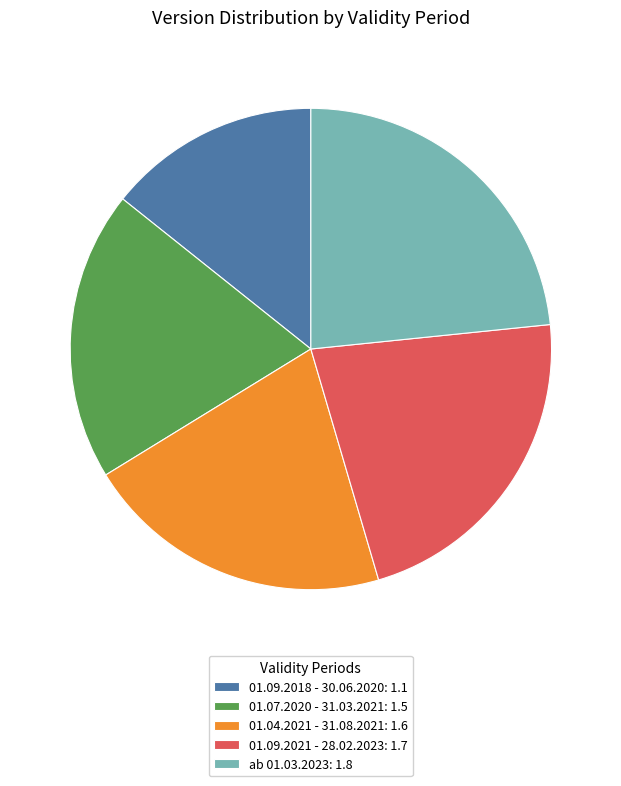

How many slices are in this pie chart?

5